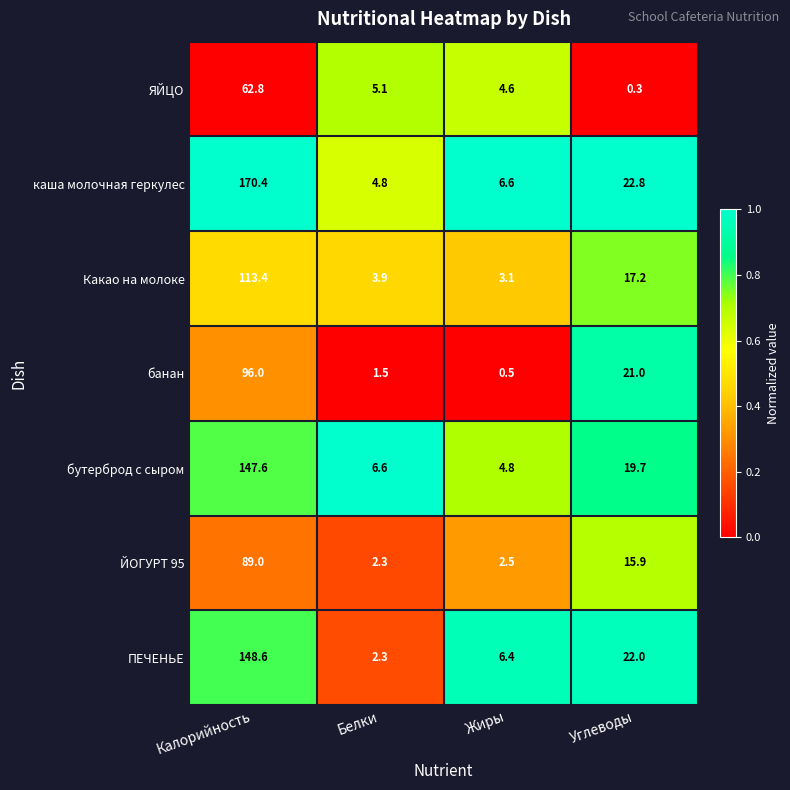

The банан series shows 21.0 at Углеводы. True or false?

True